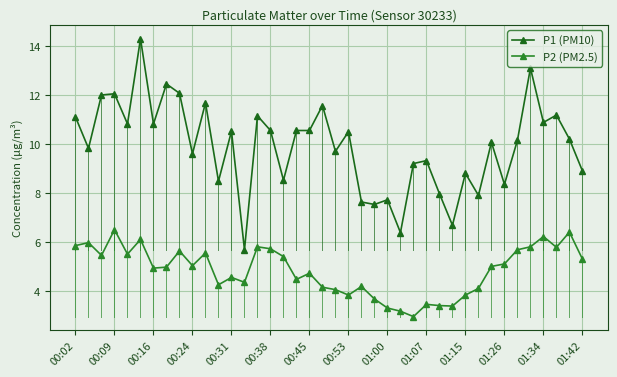

True or false: P1 (PM10) and P2 (PM2.5) cross at least once.

False